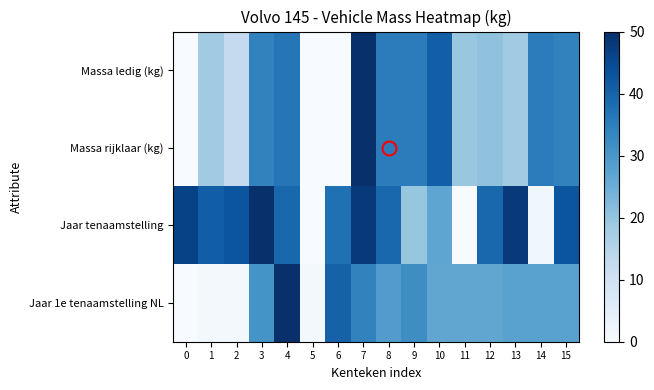

Which series has the largest total across all categories?

Jaar tenaamstelling